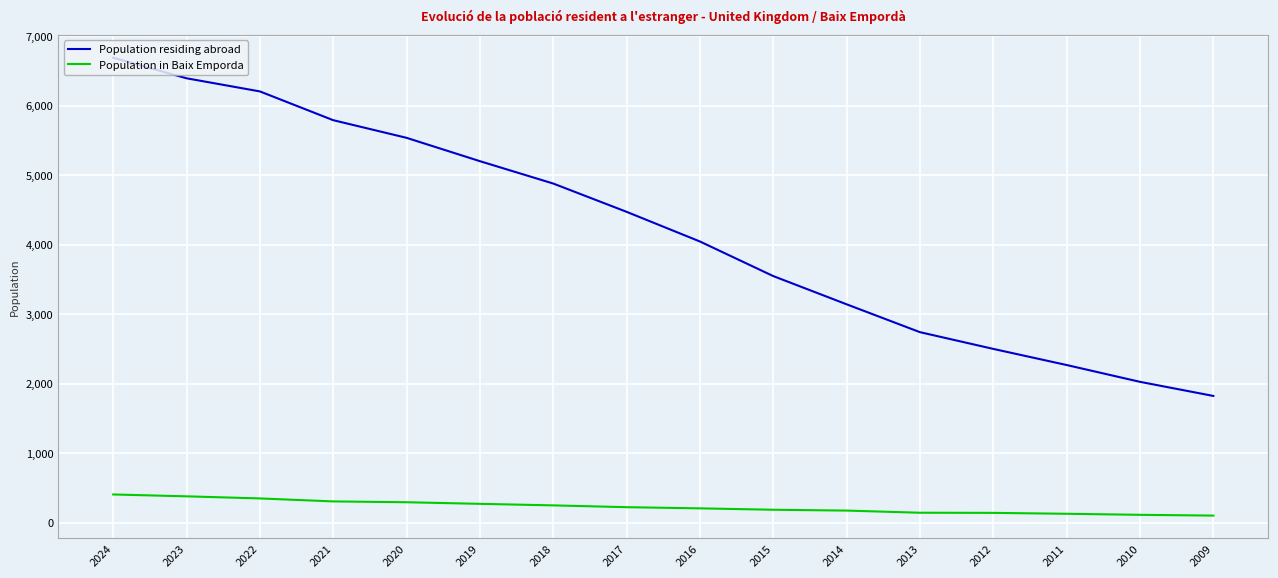

Read the Population residing abroad value at 2019.

5204